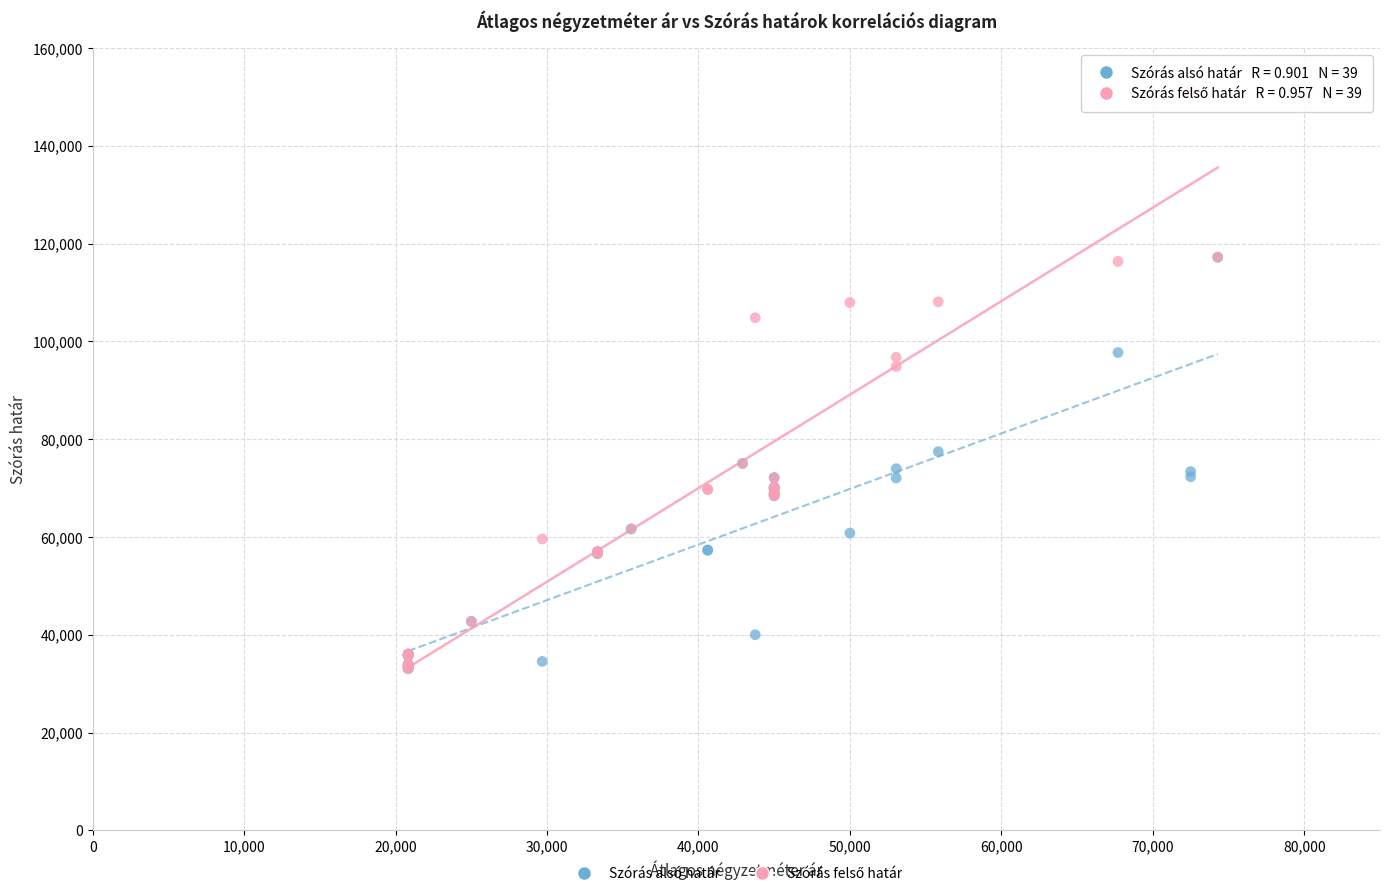

Across all series, what Y value is closest to 92113?

94831